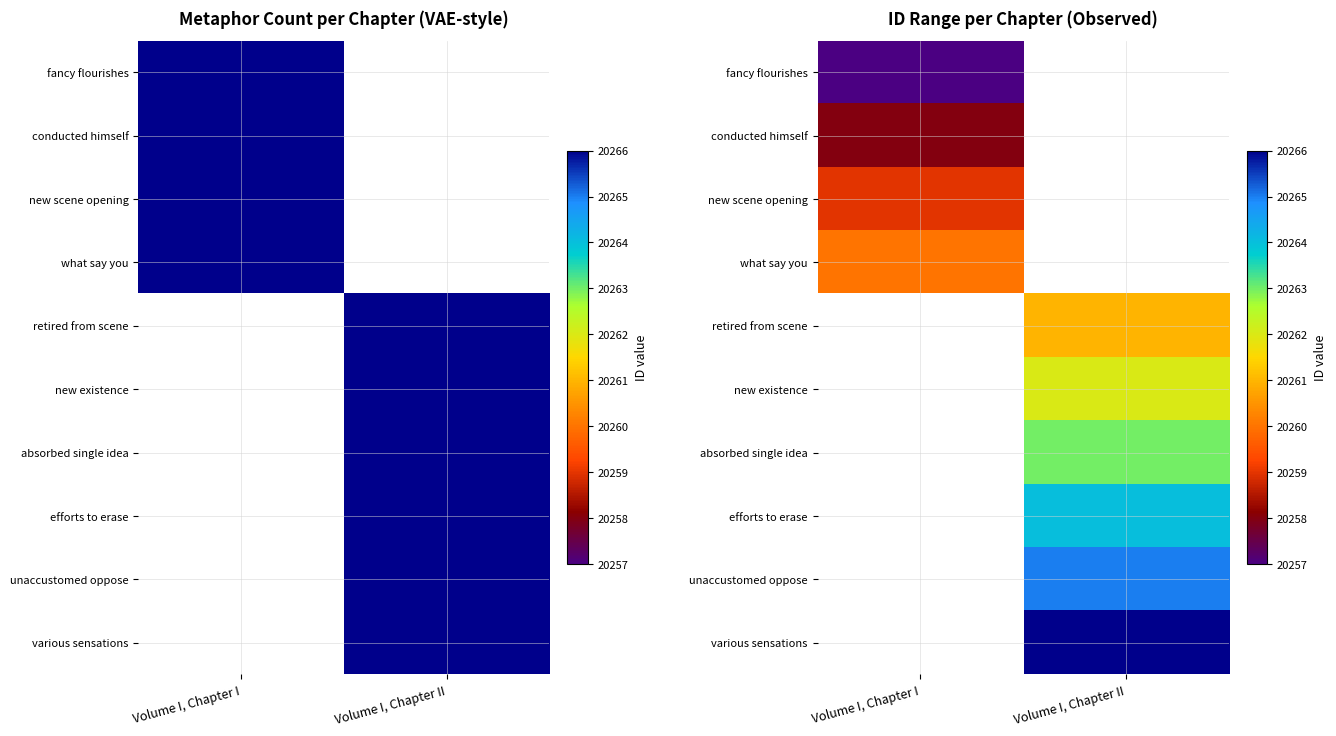

At how many categories does at least one series exceed 20263?

1